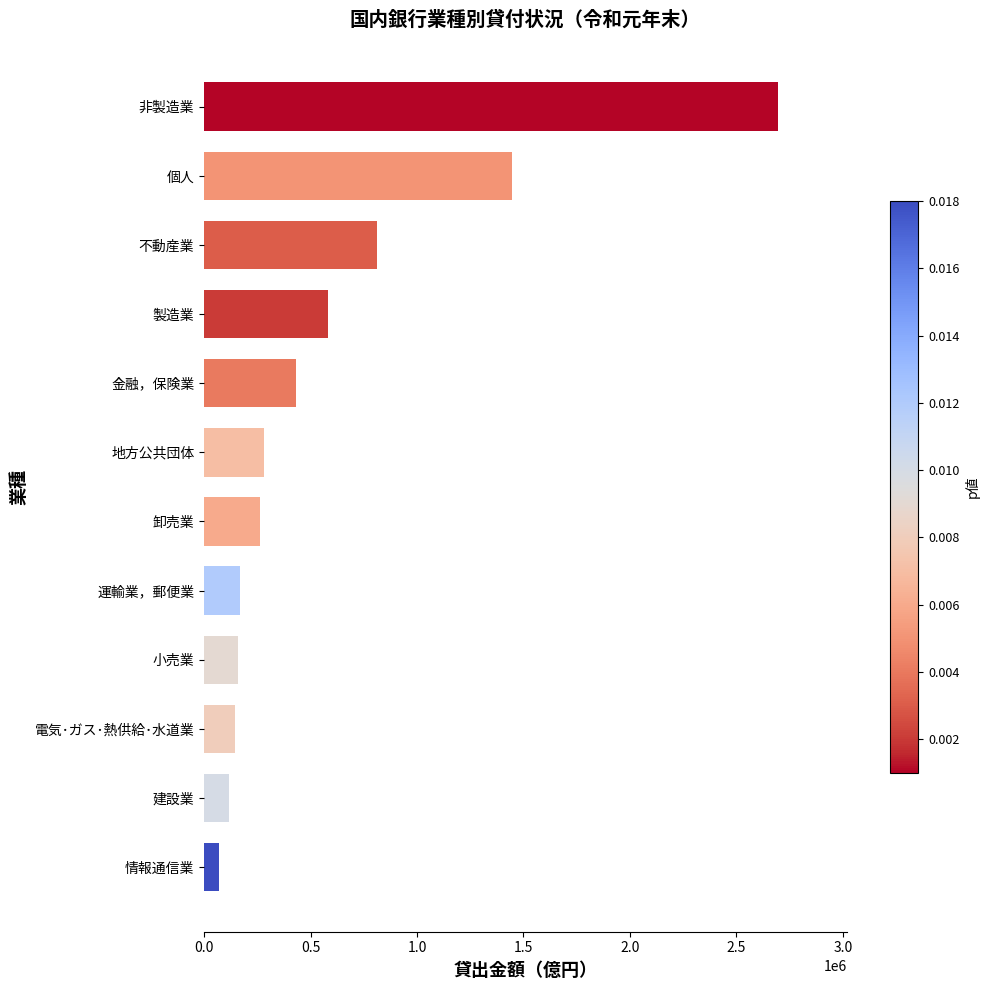

What is the change in value from 地方公共団体 to 不動産業?

+530535